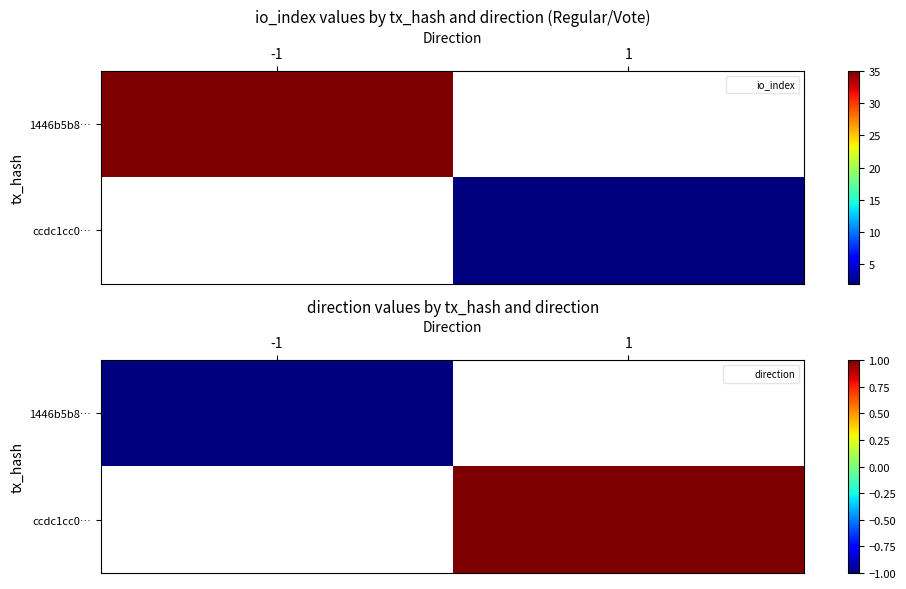

Which series has the largest range (max minus min)?

1446b5b8…